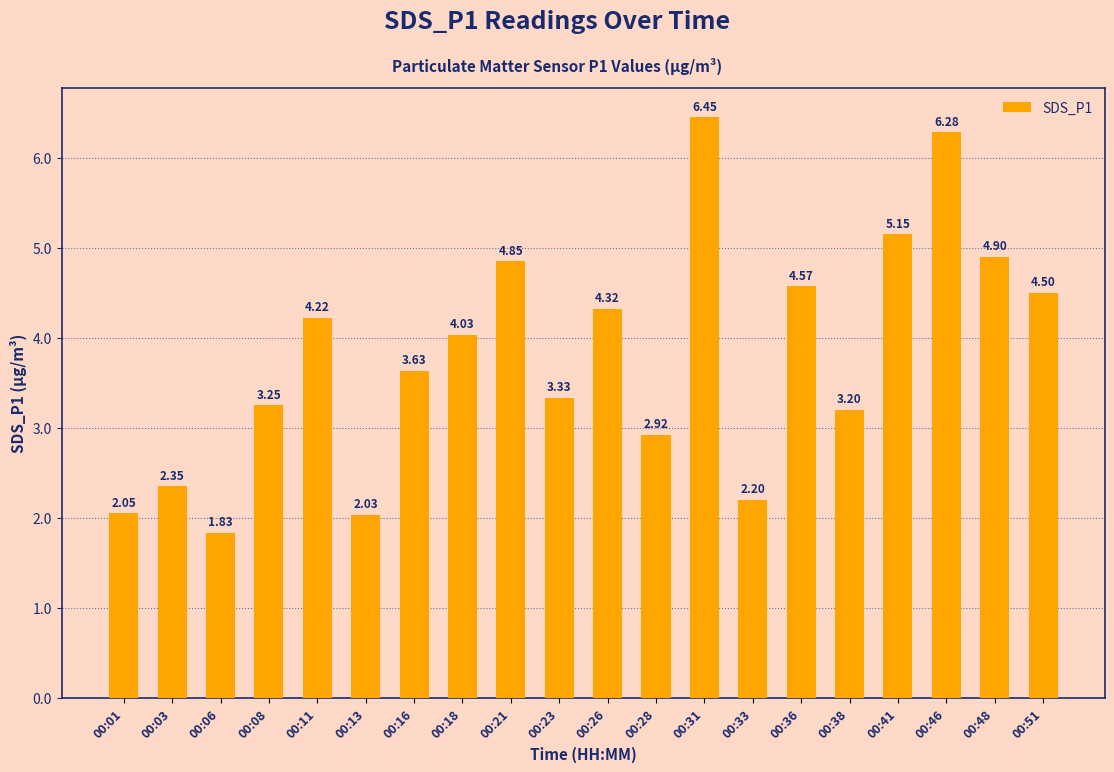

Rank the categories by value from lowest to highest.

00:06, 00:13, 00:01, 00:33, 00:03, 00:28, 00:38, 00:08, 00:23, 00:16, 00:18, 00:11, 00:26, 00:51, 00:36, 00:21, 00:48, 00:41, 00:46, 00:31